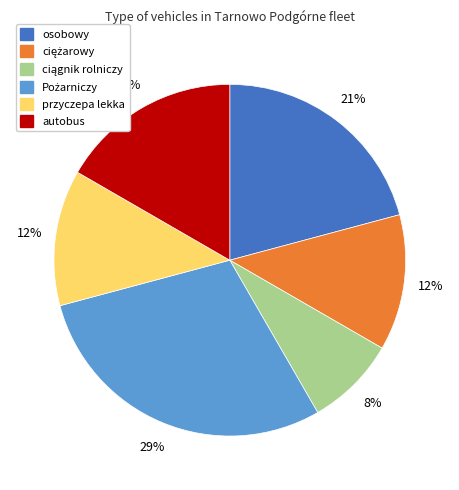

How many segments does this pie chart have?

6